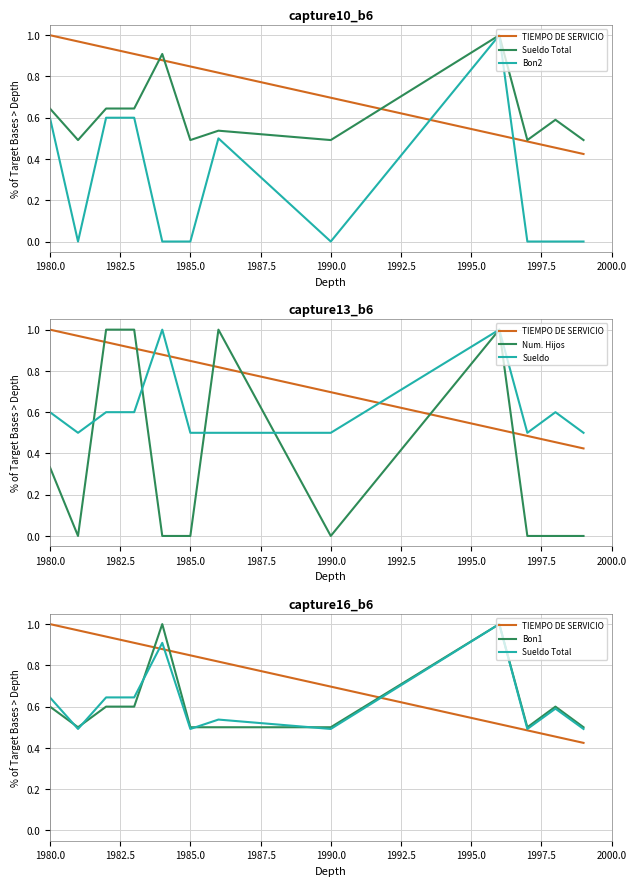

How many lines are shown in the chart?

6